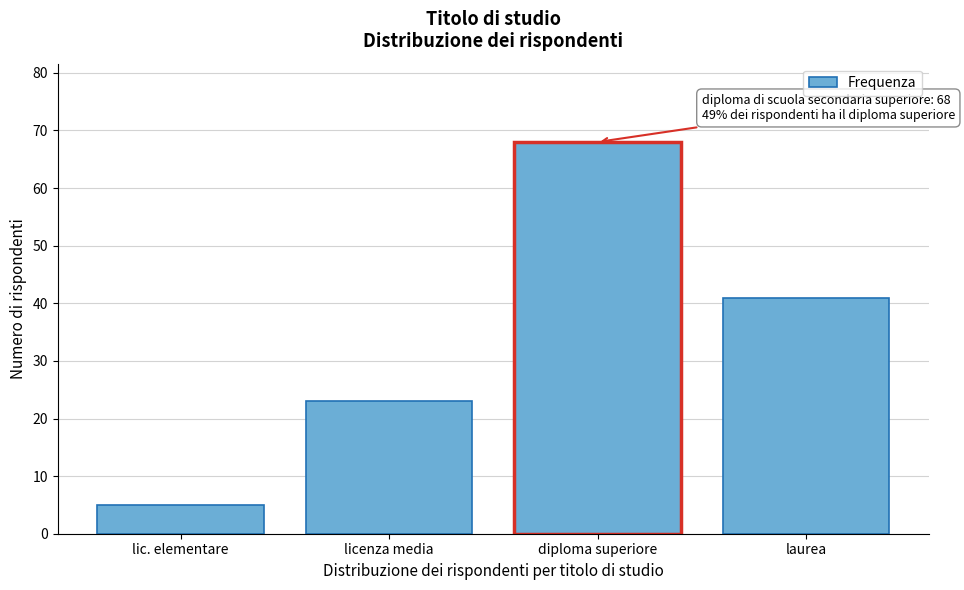

Reading left to right, list all the values displayed in this chart.

lic. elementare=5	licenza media=23	diploma superiore=68	laurea=41